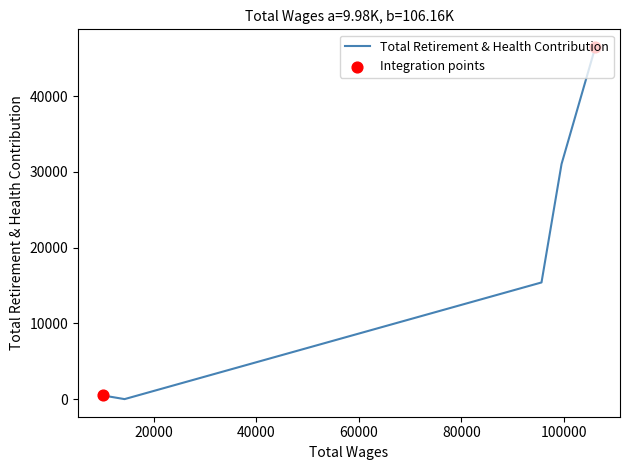

What is the sum of all values?

93453